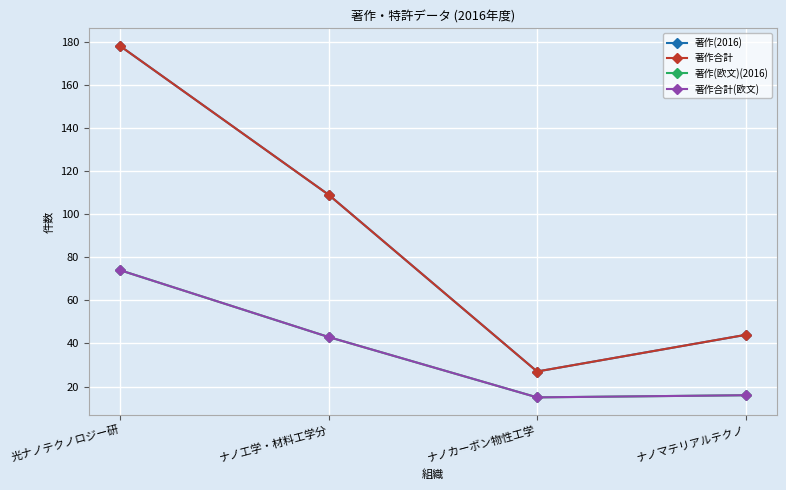

What is the difference between the second highest and minimum values in the 著作(欧文)(2016) series?

28